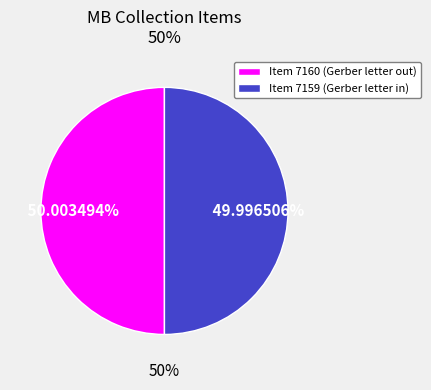

What percentage is the Item 7160 (Letter to Mrs. Gerber) slice, to the nearest percent?

50%